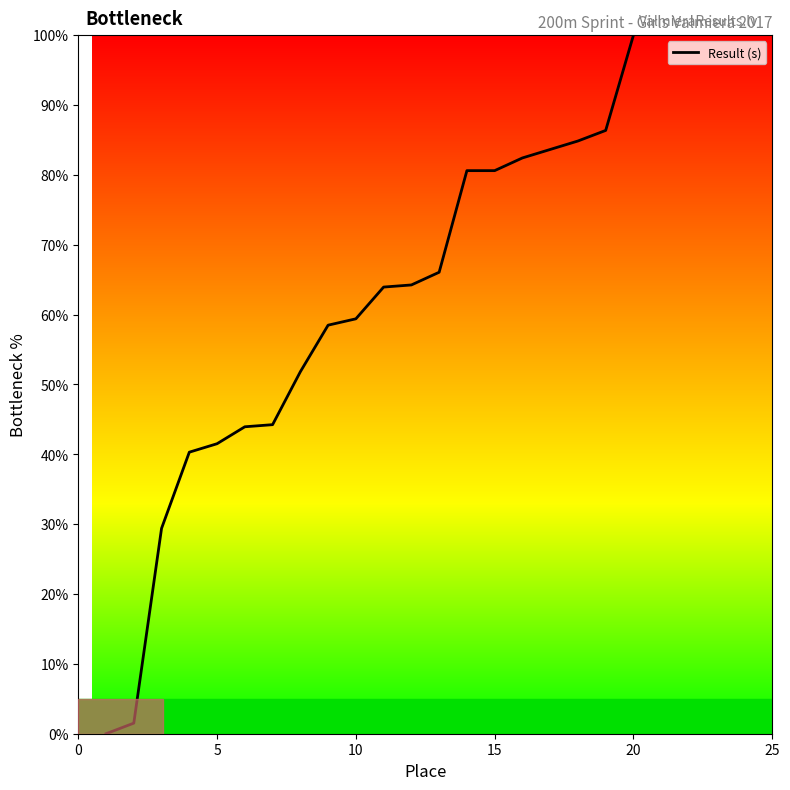

What is the greatest value displayed?

100.0